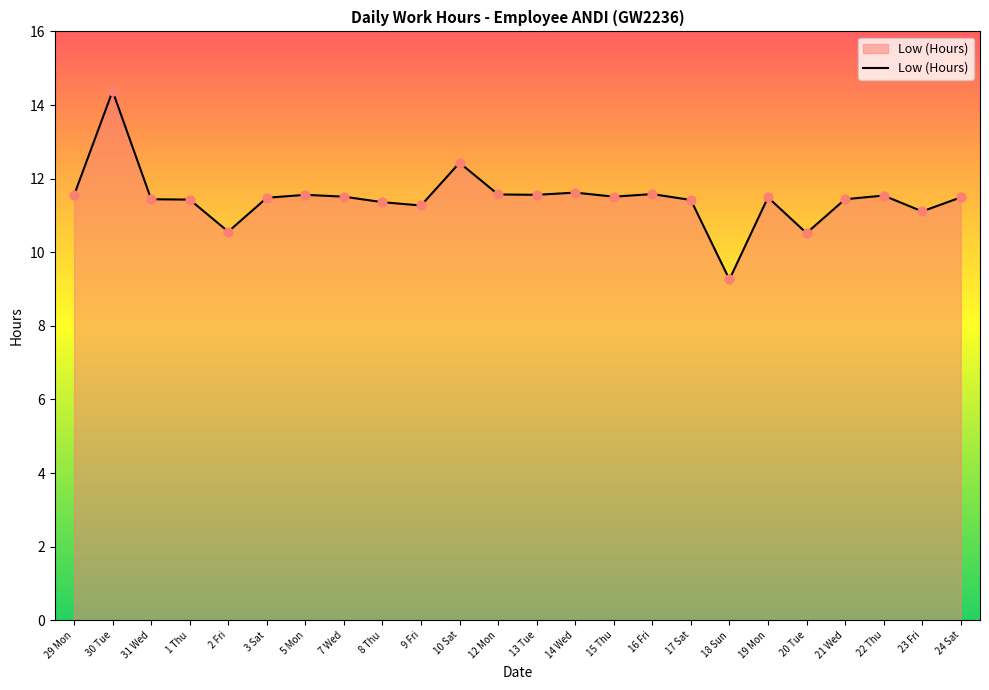

What is the change in value from 14 Wed to 17 Sat?

-0.2